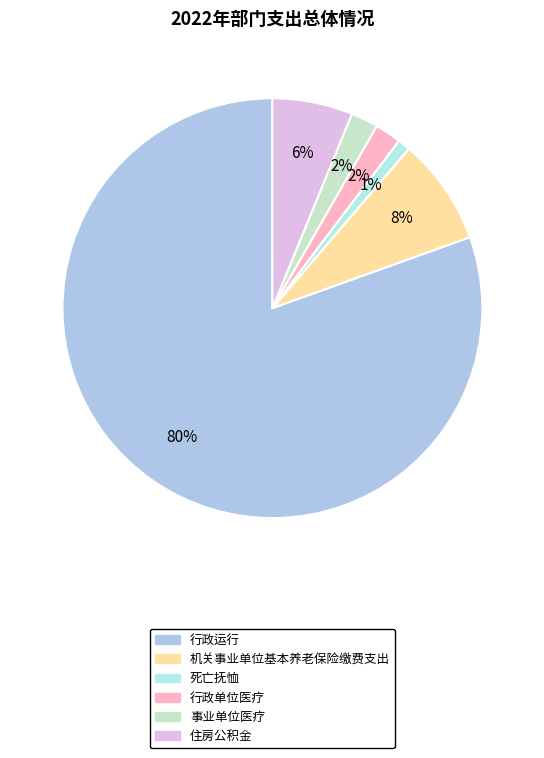

Which category has the biggest portion of the pie?

行政运行